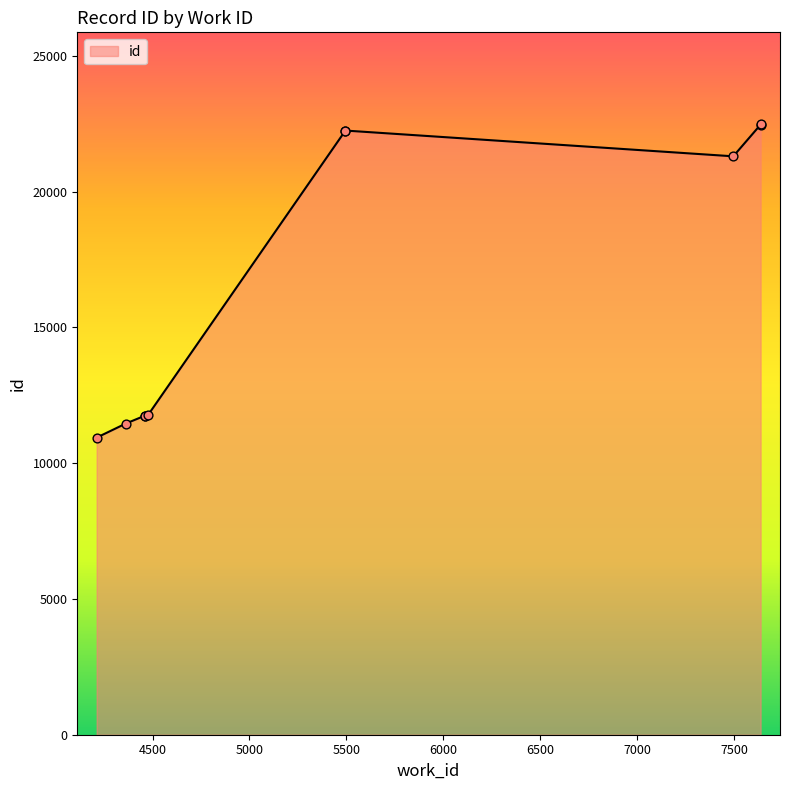

Which has a higher value, 5494 or 4461?

5494